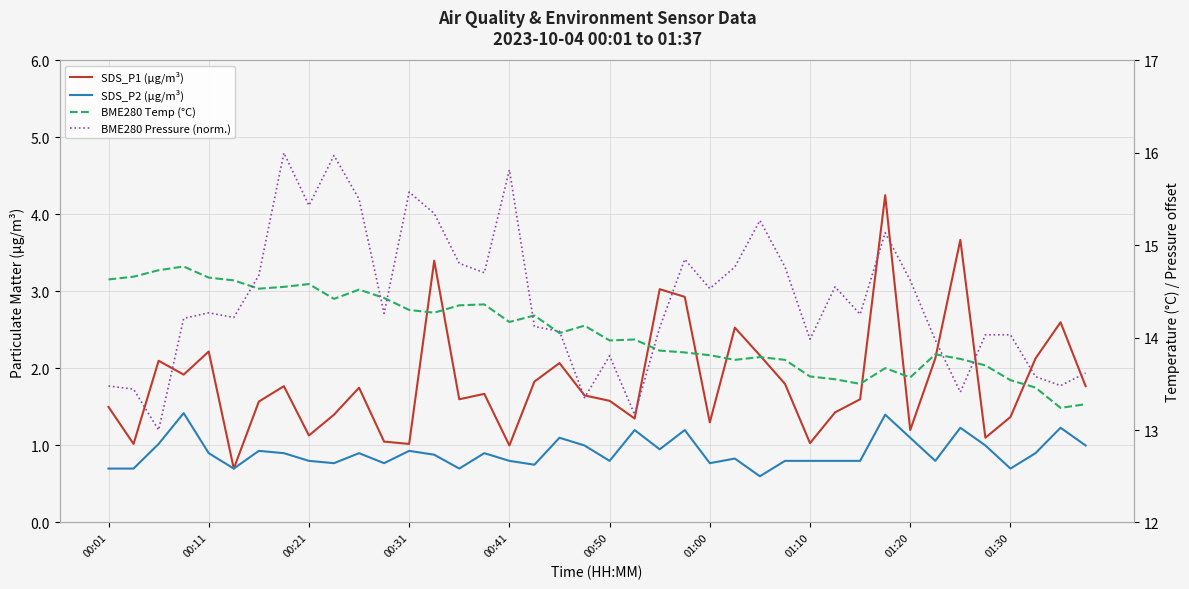

How many interior local peaks does the BME280 Temp (°C) series have?

10